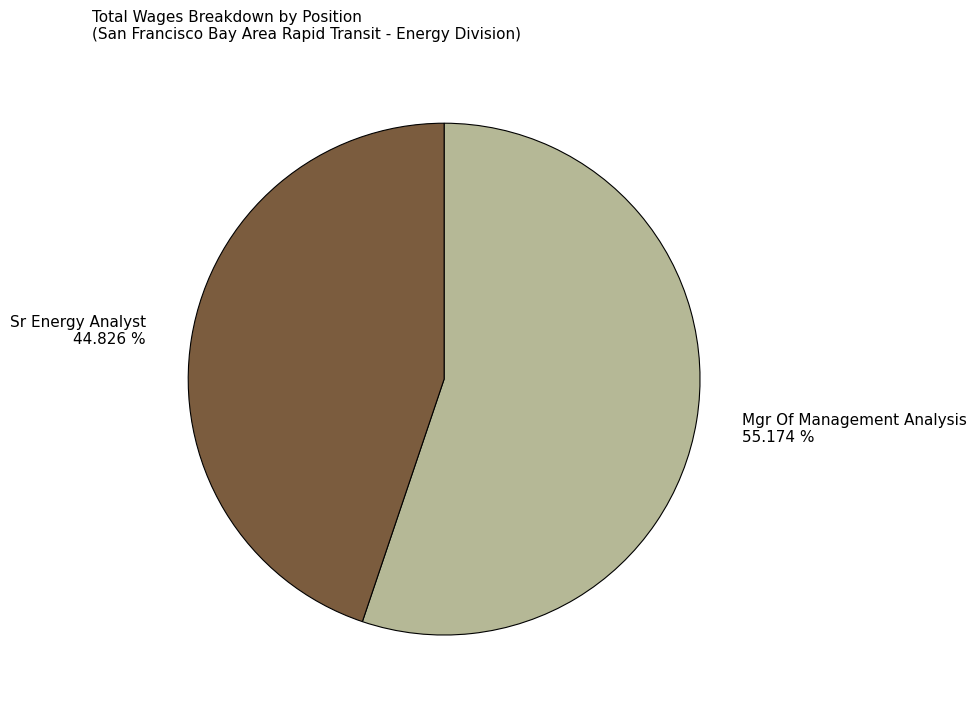

The Sr Energy Analyst slice represents 52% of the pie. True or false?

False